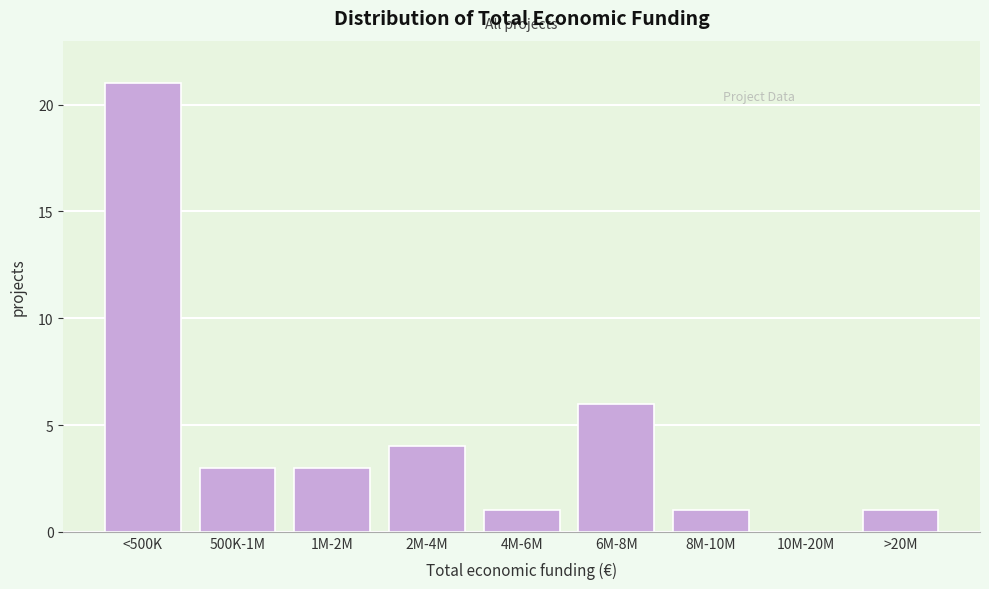

Reading left to right, what are all the values shown in this chart?

<500K=21	500K-1M=3	1M-2M=3	2M-4M=4	4M-6M=1	6M-8M=6	8M-10M=1	10M-20M=0	>20M=1